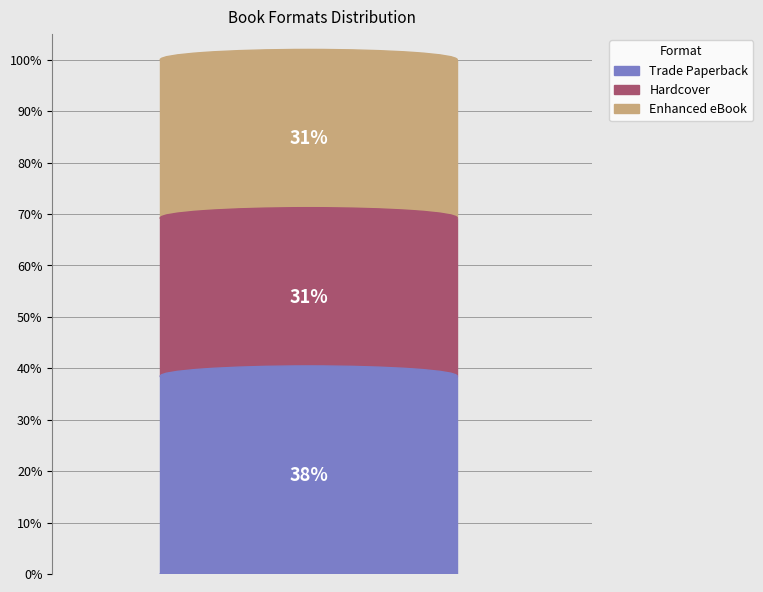

Does any single category account for the majority?

No